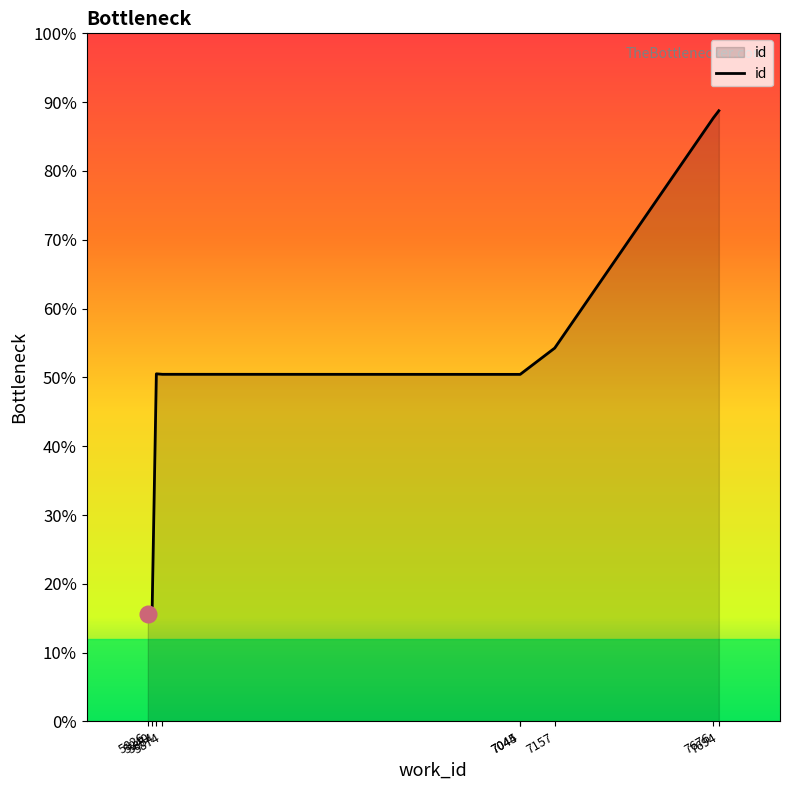

At which category does the data reach its first local valley?

7044